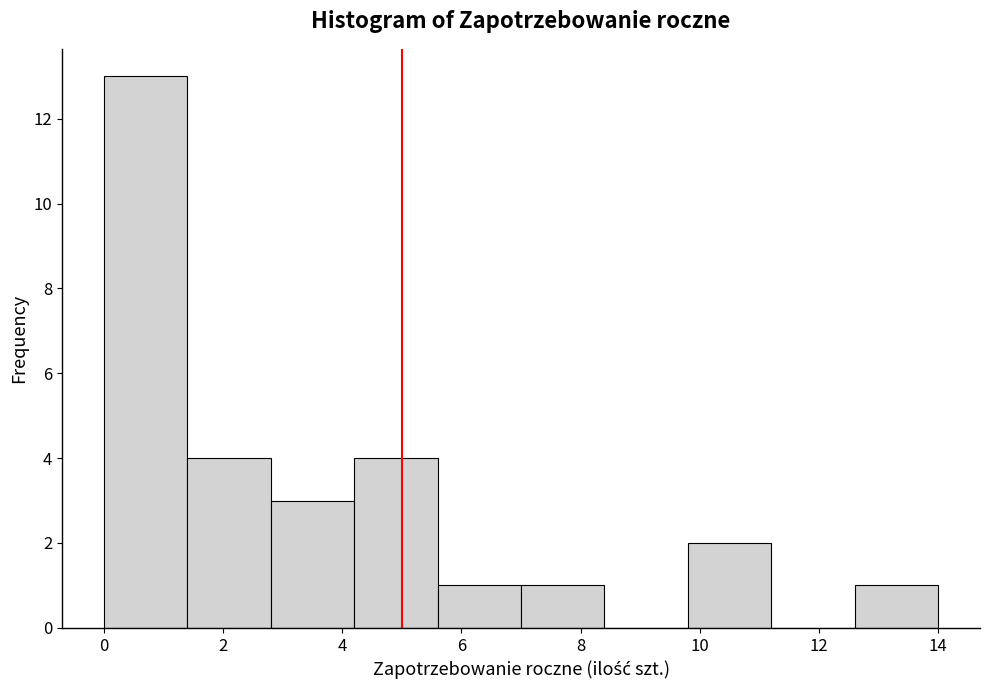

Reading left to right, transcribe this chart: for each bar, give the range it covers on the x-axis and its height. The values are not printed on the chart, so give them approximately, as read against the axis.

0.0 to 1.4: 13
1.4 to 2.8: 4
2.8 to 4.2: 3
4.2 to 5.6: 4
5.6 to 7.0: 1
7.0 to 8.4: 1
8.4 to 9.8: 0
9.8 to 11.2: 2
11.2 to 12.6: 0
12.6 to 14.0: 1